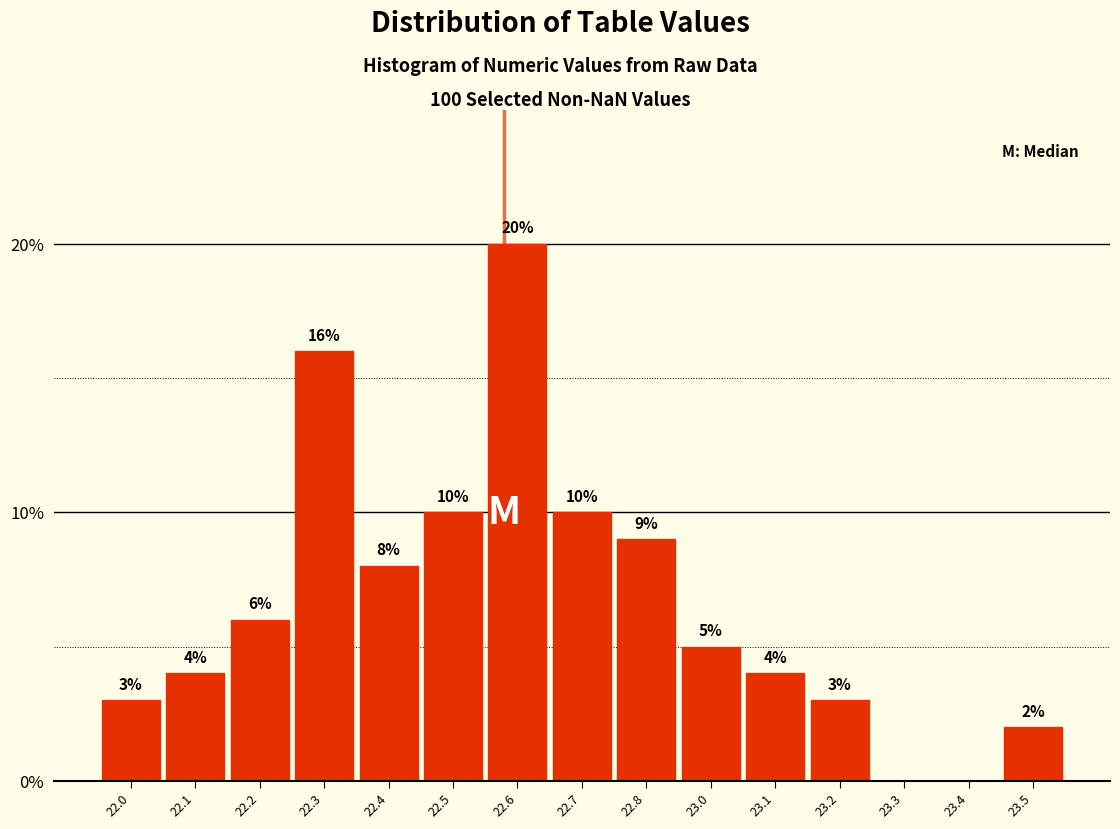

Reading left to right, transcribe all the data shown in this chart.

22.0=3	22.1=4	22.2=6	22.3=16	22.4=8	22.5=10	22.6=20	22.7=10	22.8=9	23.0=5	23.1=4	23.2=3	23.3=0	23.4=0	23.5=2